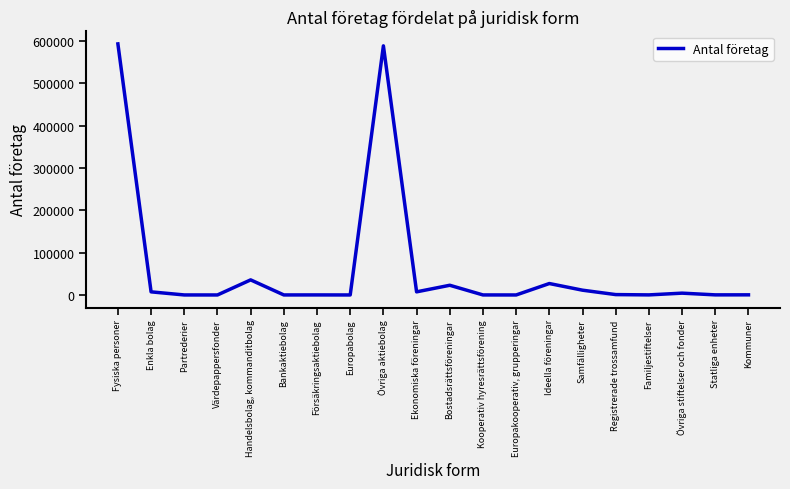

Between Försäkringsaktiebolag and Övriga aktiebolag, which is larger?

Övriga aktiebolag